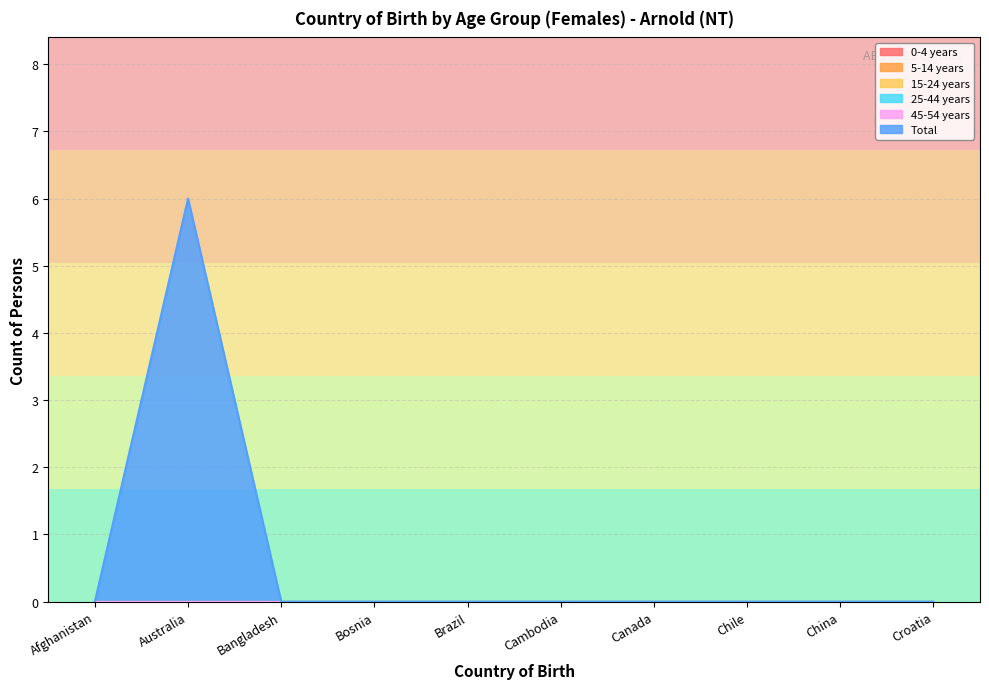

True or false: 15-24 years and Total intersect in this chart.

False